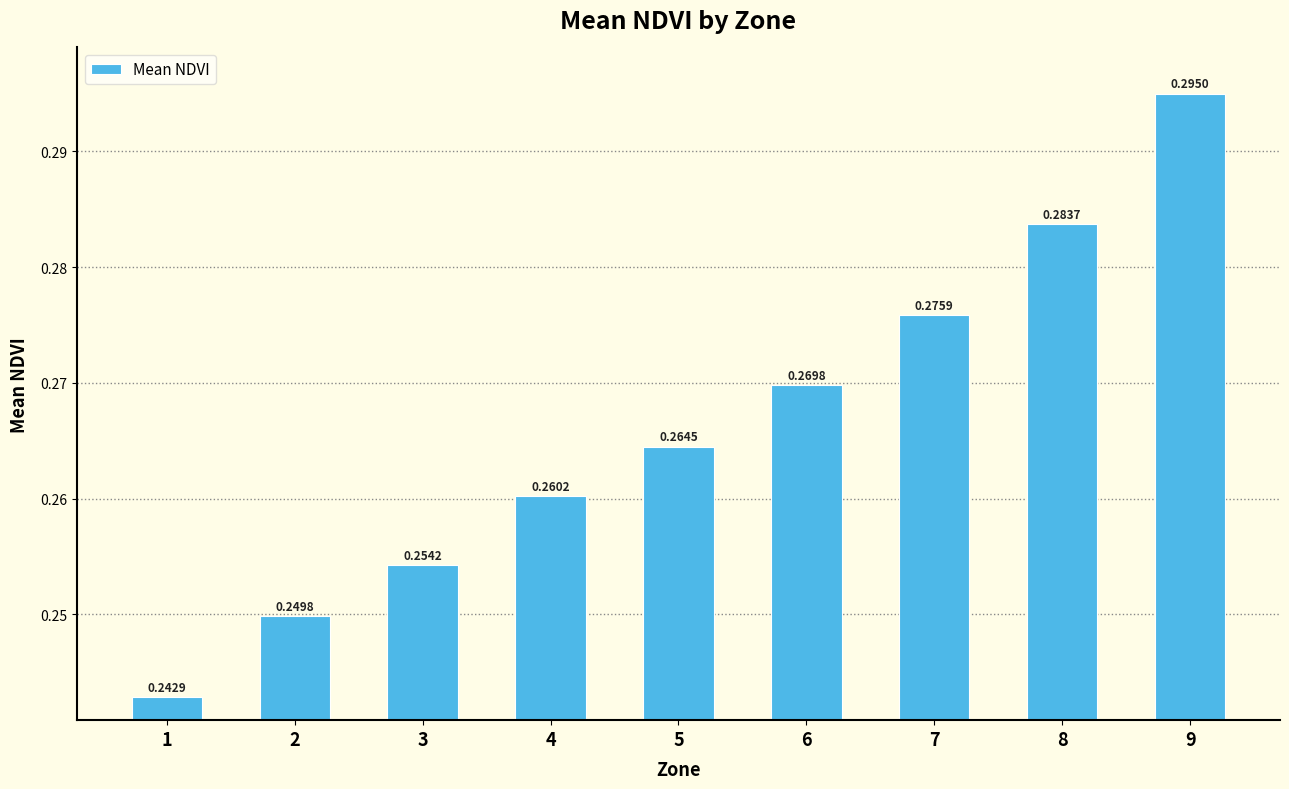

How many values are between 0 and 1?

9